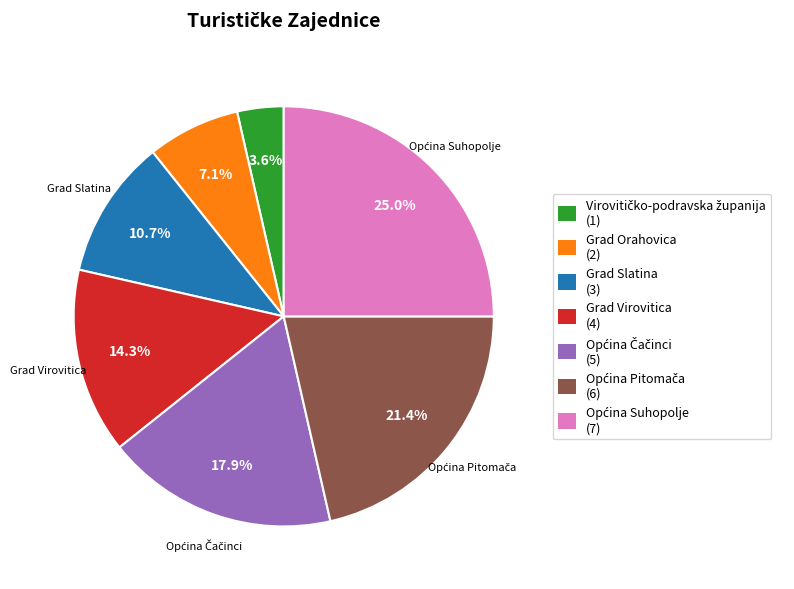

Does any single category account for the majority?

No